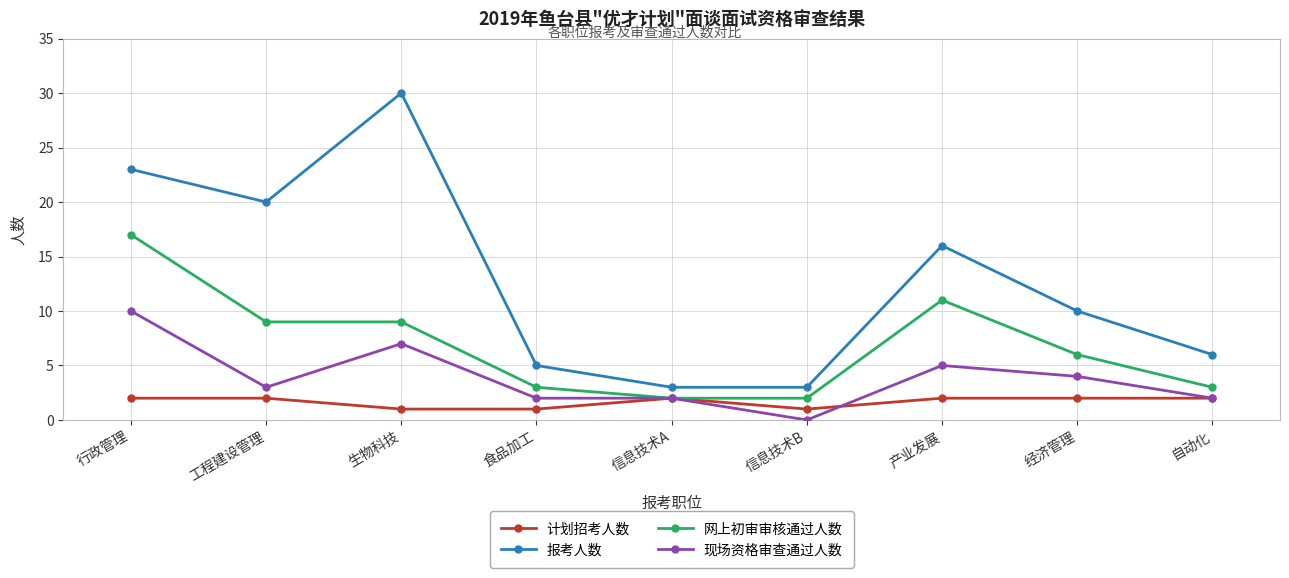

What is the difference between the highest and lowest values at 生物科技?

29